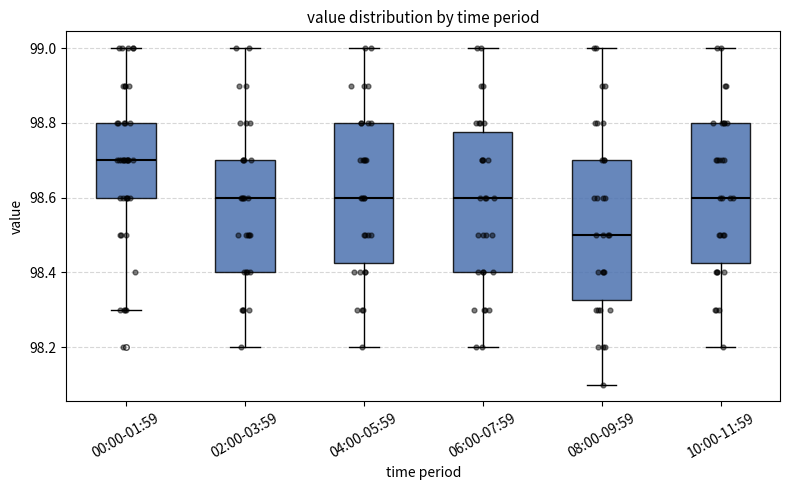

Which box's median line is the highest?

00:00-01:59